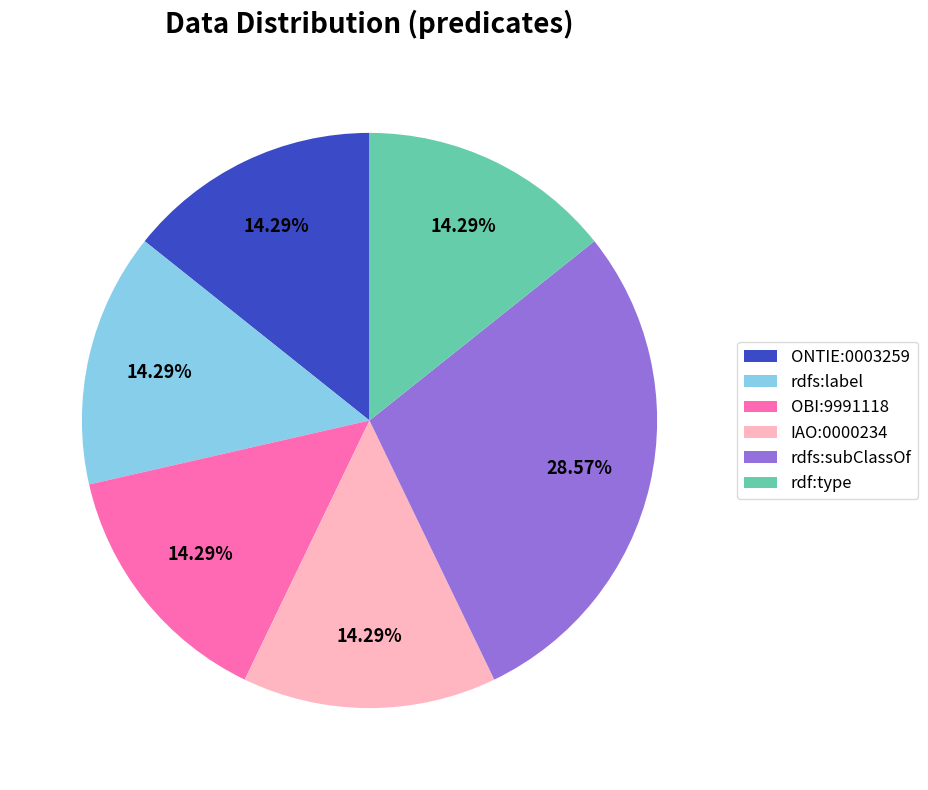

To the nearest percent, what is the combined percentage of rdfs:subClassOf and OBI:9991118?

43%